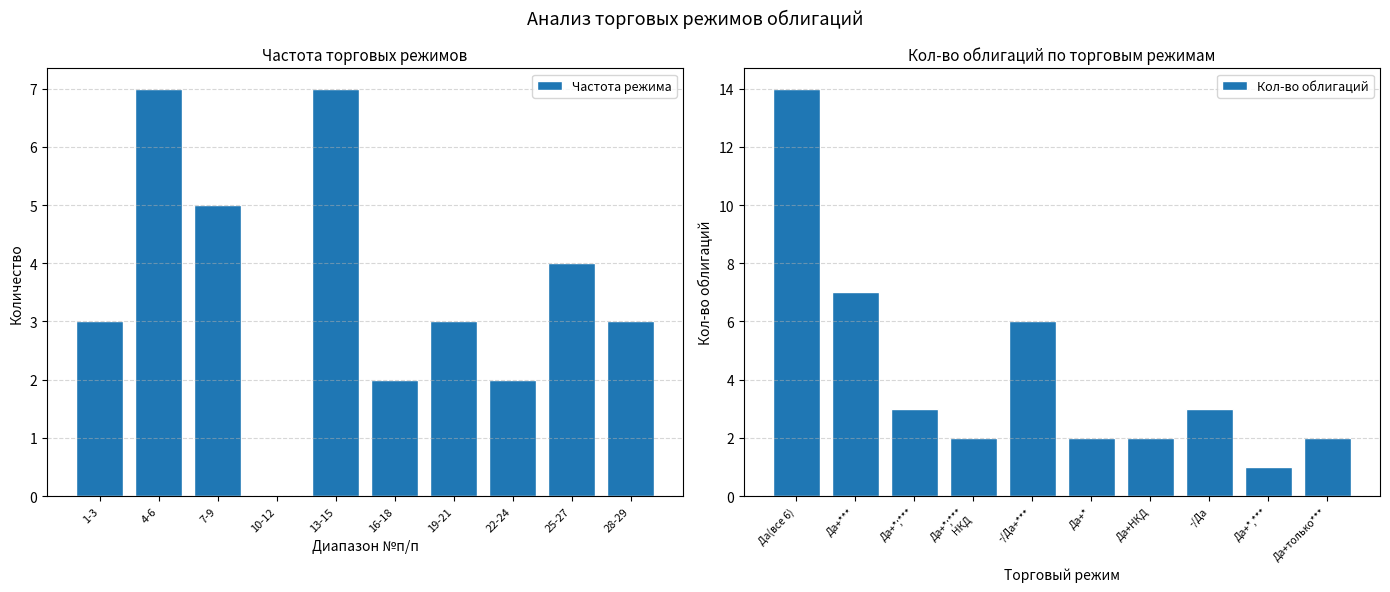

True or false: Частота режима has a value of 2 at 28-29.

False